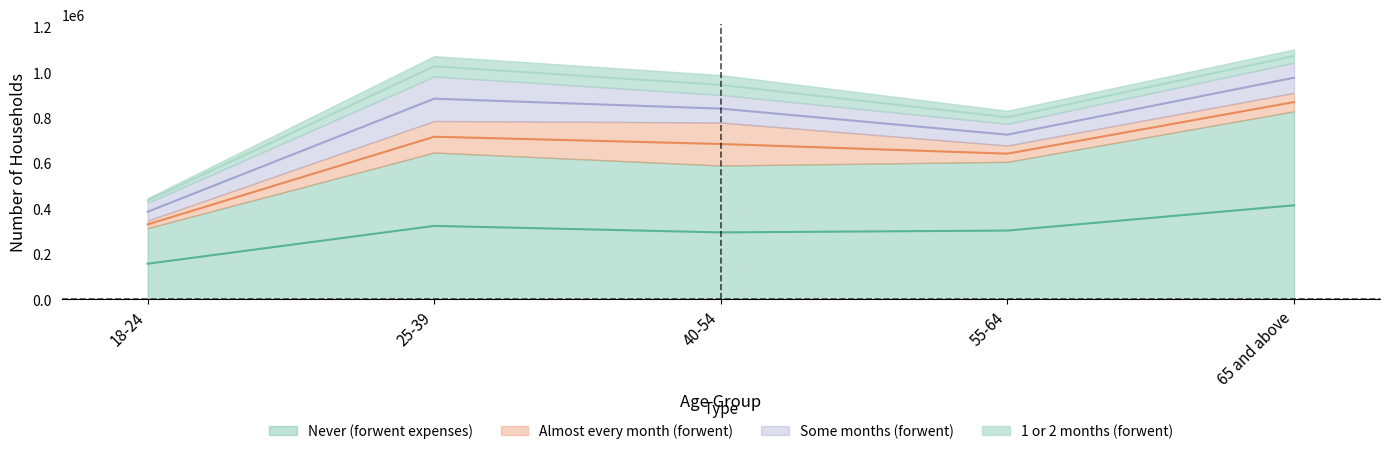

True or false: Some months (forwent) and Never (forwent expenses) intersect in this chart.

False